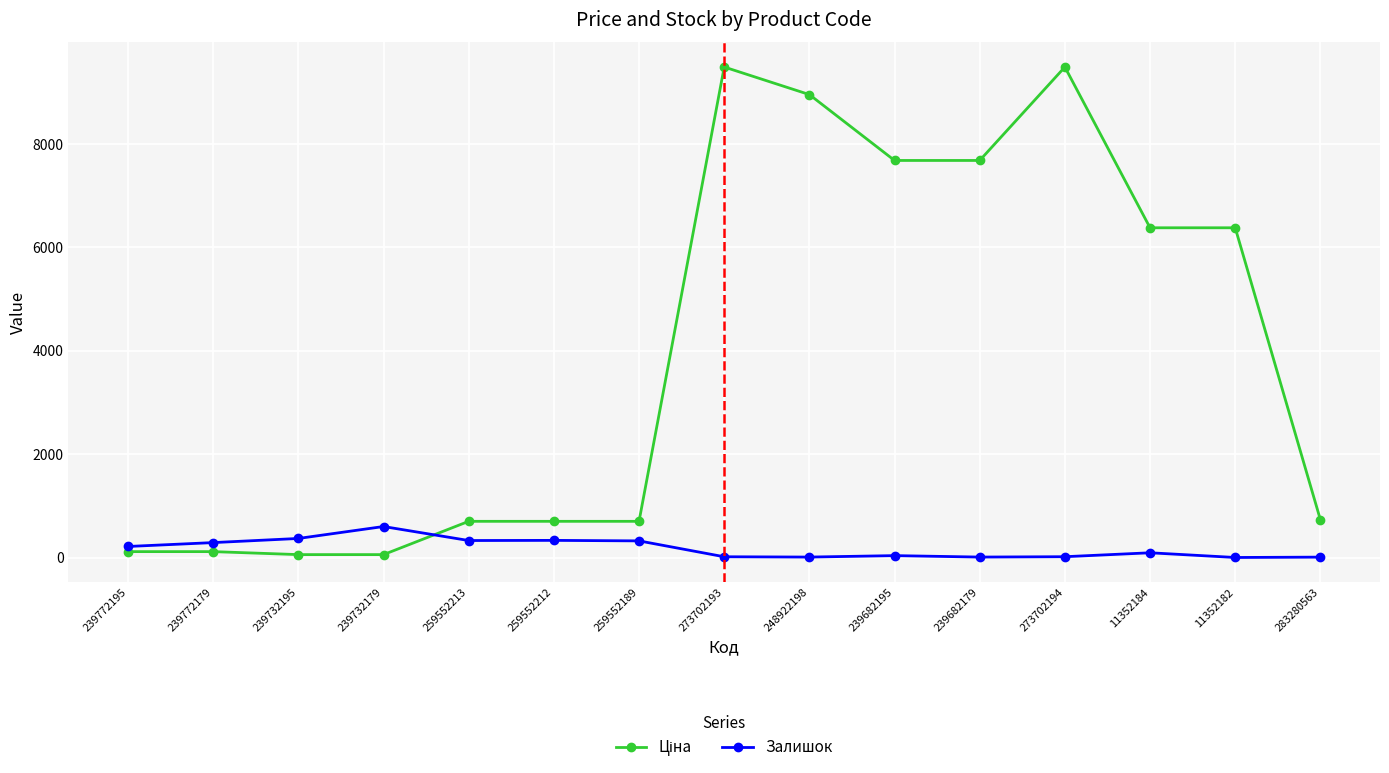

The value of Залишок at 259552189 is 323.0. True or false?

True